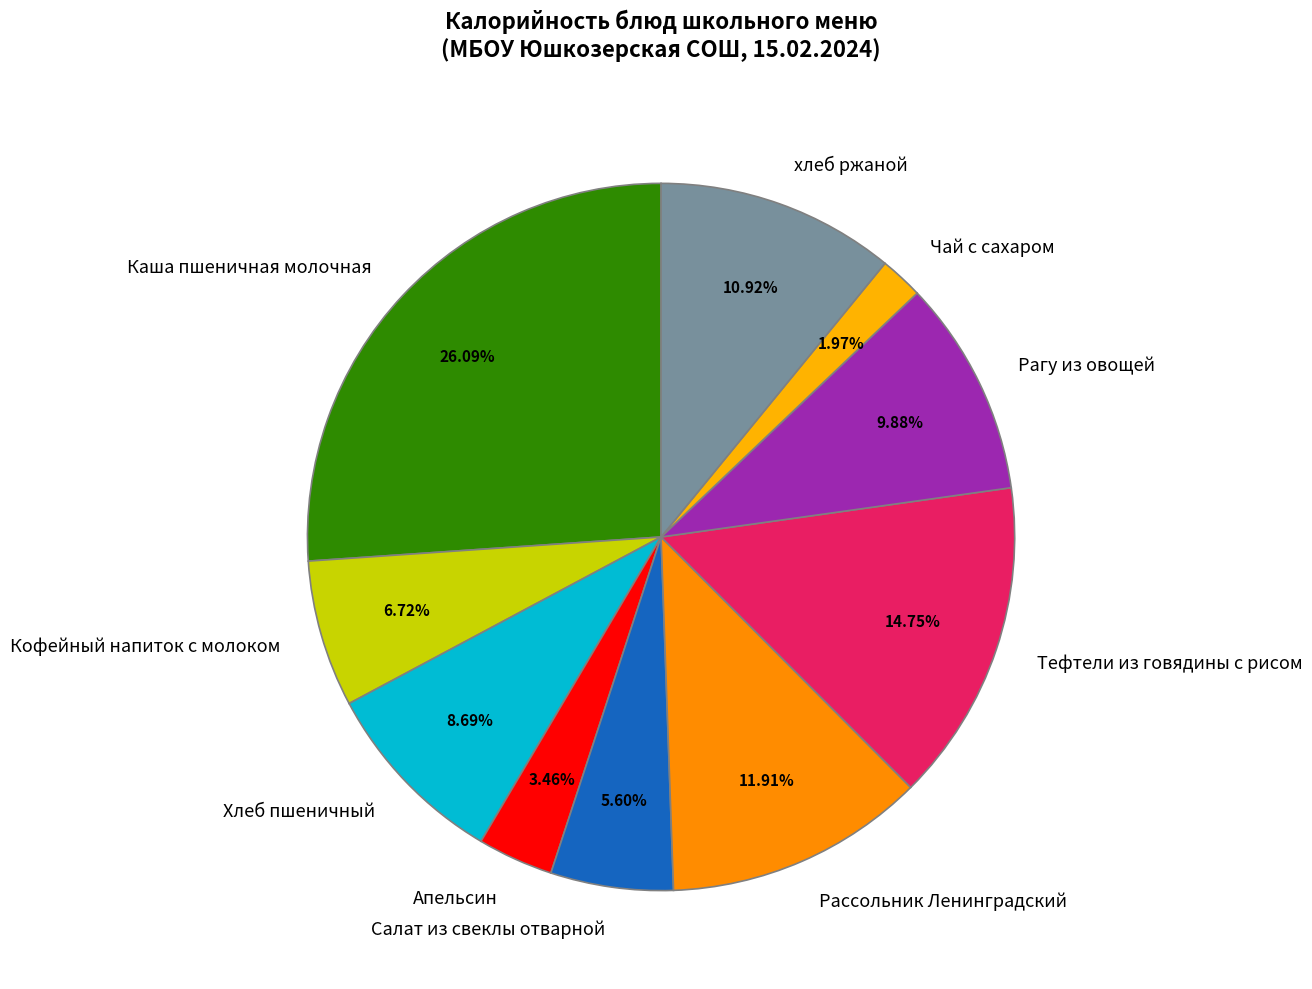

Is it true that хлеб ржаной is 3% of the pie?

False